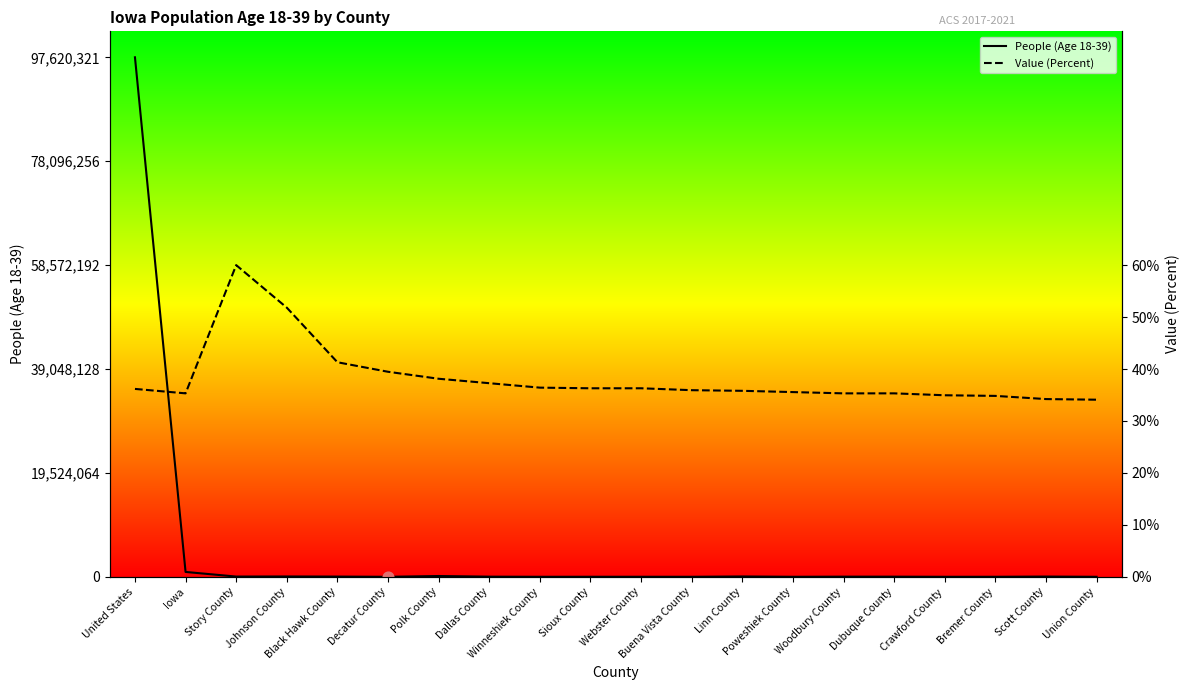

Which series reaches the minimum Y coordinate?

People (Age 18-39)